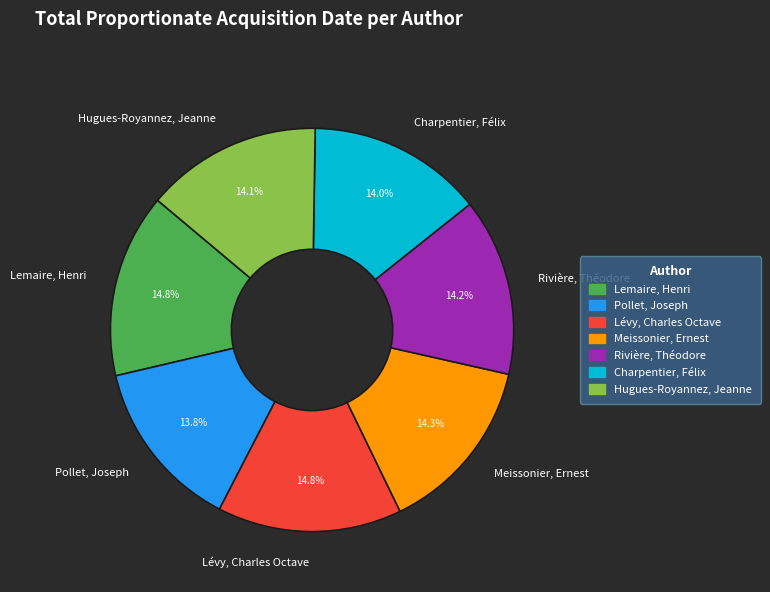

Does Rivière, Théodore represent more than half of the total?

No